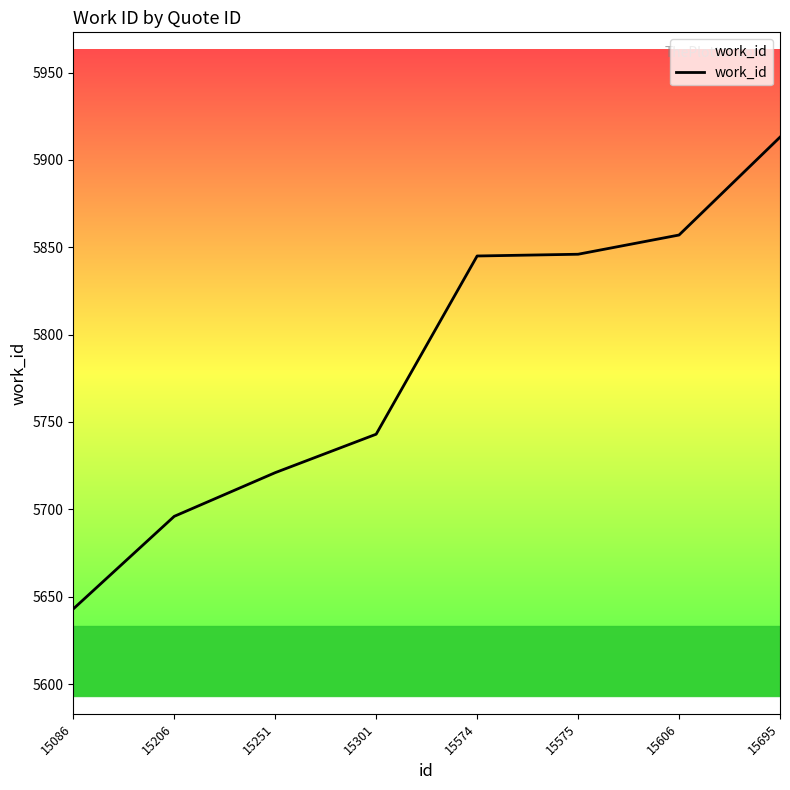

The value at 15301 is 8529. True or false?

False